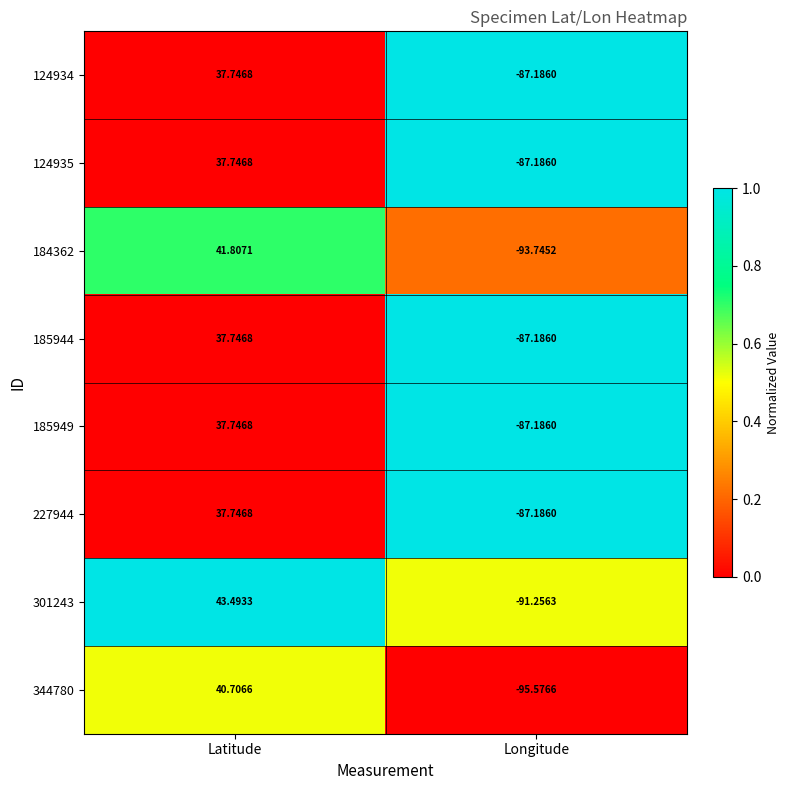

At which label does 344780 reach its peak?

Latitude